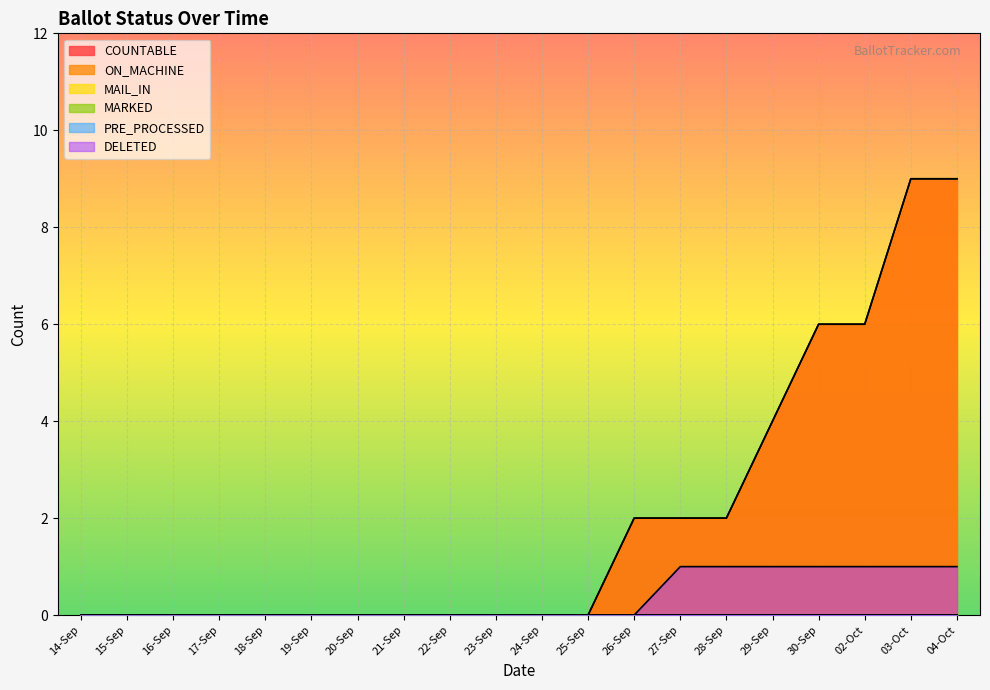

At 17-Sep, list the series in order from largest to smallest.

COUNTABLE, ON_MACHINE, DELETED